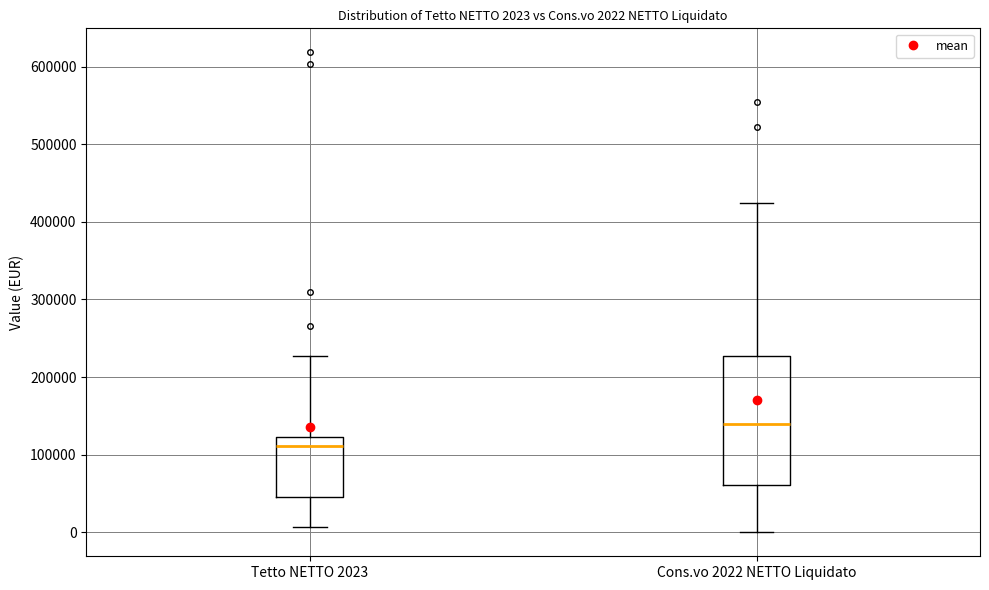

Which box's median line is the highest?

Cons.vo 2022 NETTO Liquidato